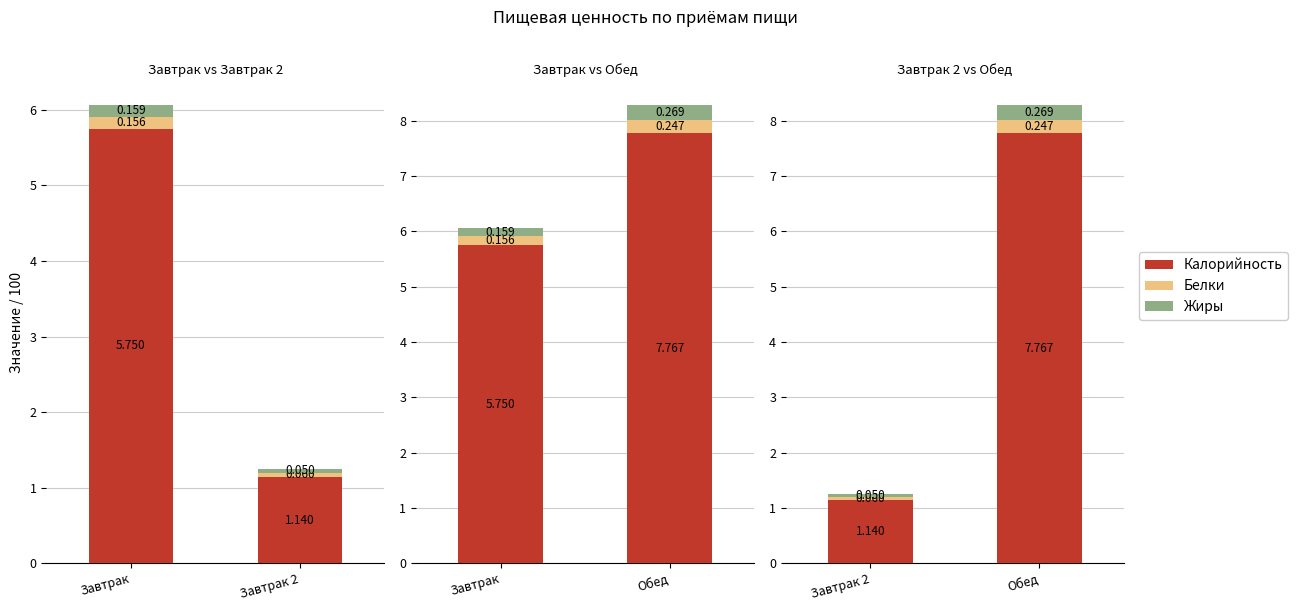

Which series has the largest total across all categories?

Калорийность